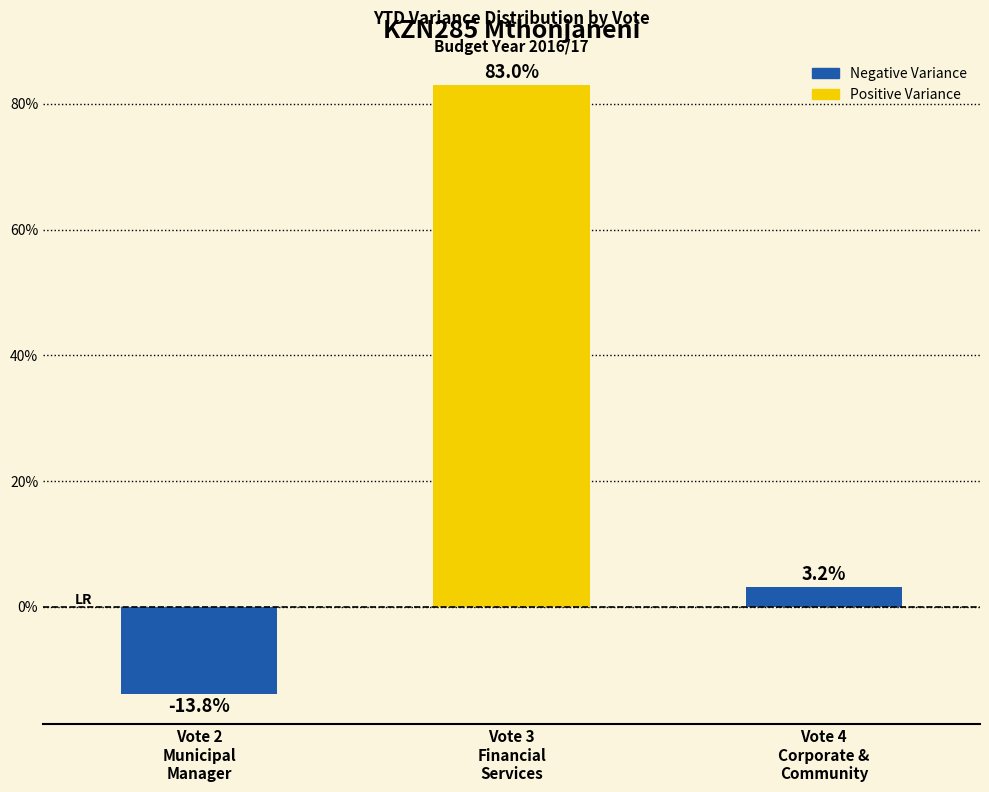

Reading left to right, list all the values displayed in this chart.

-13.8	83.0	3.2